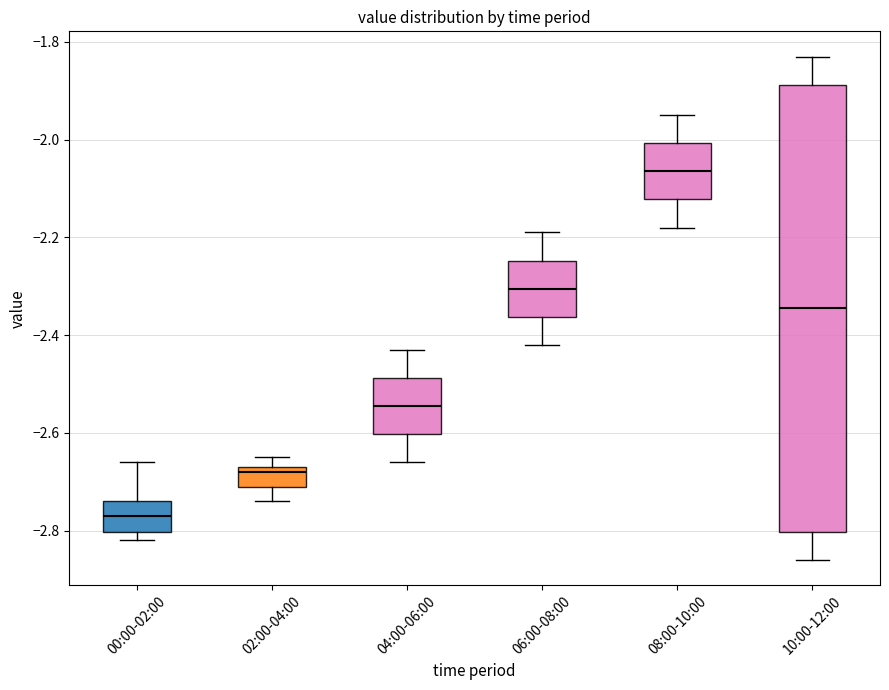

Where does the upper whisker of the box for 06:00-08:00 end on the y-axis? The values are not printed on the chart, so give them approximately, as read against the axis.

-2.18